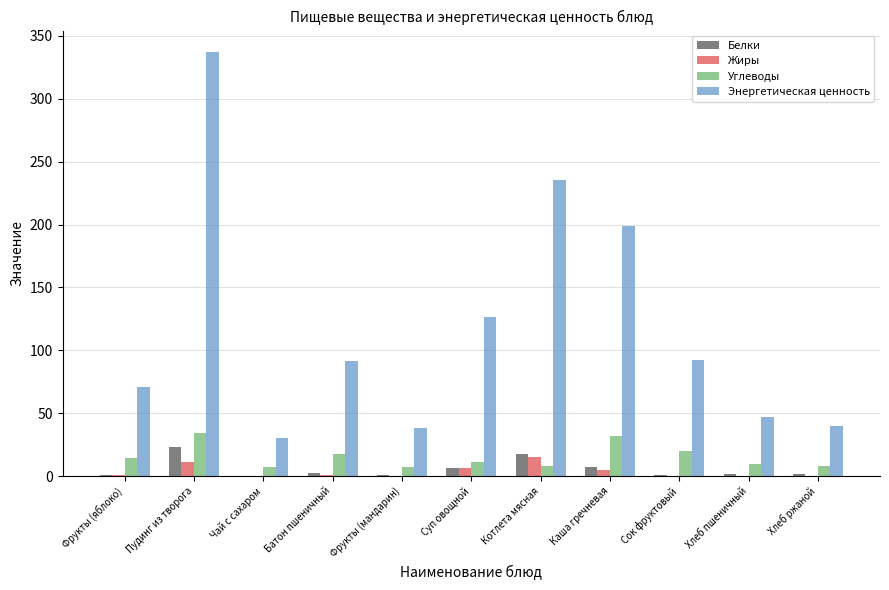

The Энергетическая ценность series shows 318.7 at Каша гречневая. True or false?

False